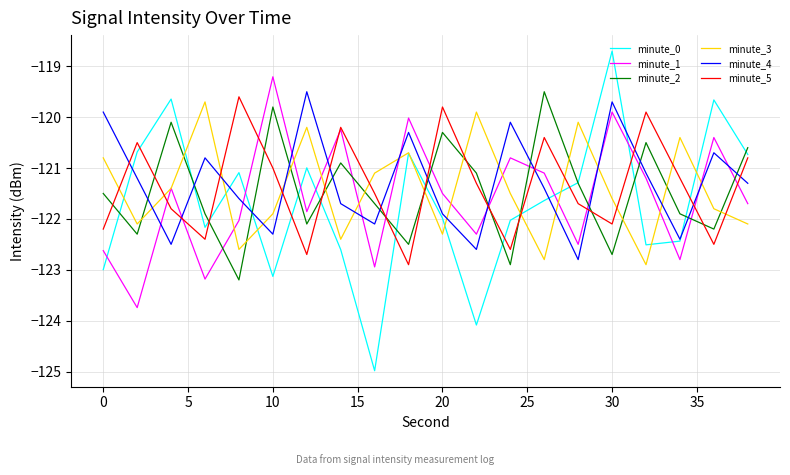

Which series has the largest range (max minus min)?

minute_0